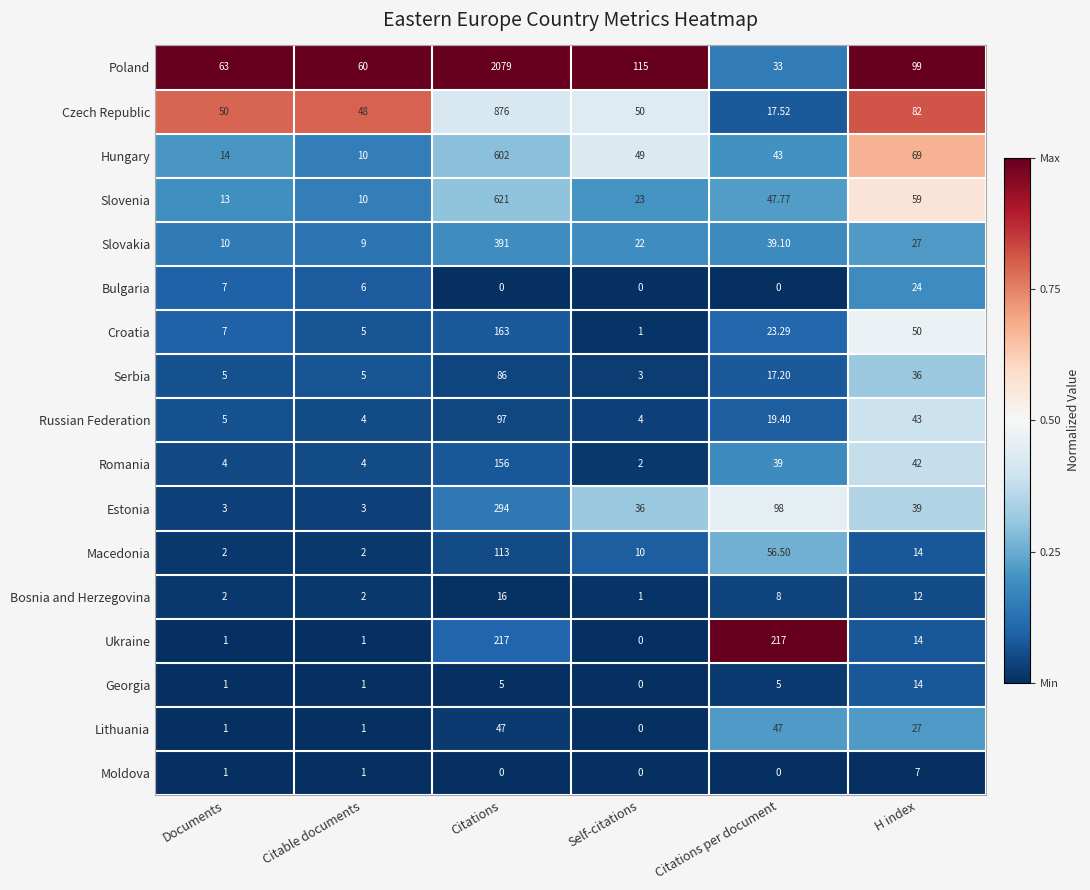

Is the value of Romania at Self-citations greater than the value of Bulgaria at Citations?

Yes